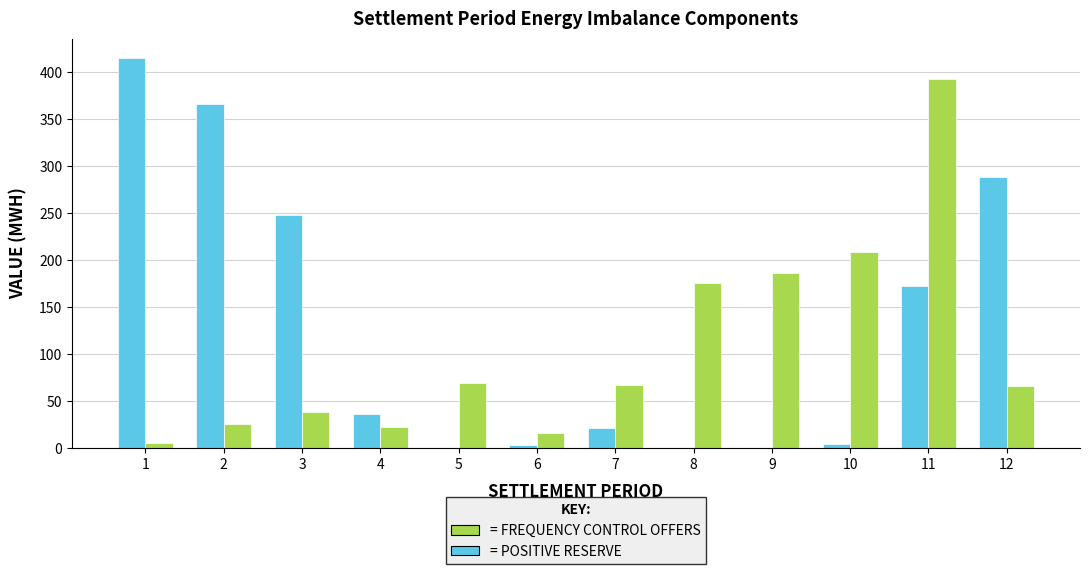

At which category is the sum across all series the highest?

11